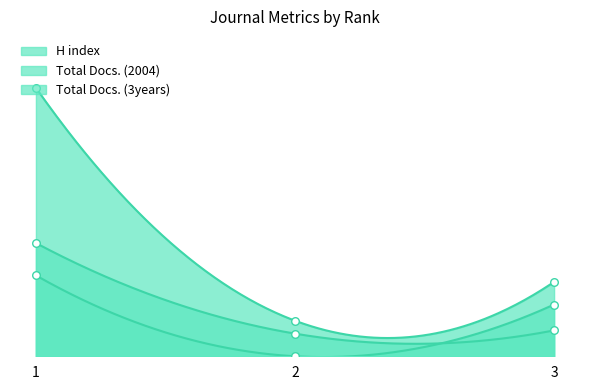

Which series contains the lowest Y value?

Total Docs. (2004)